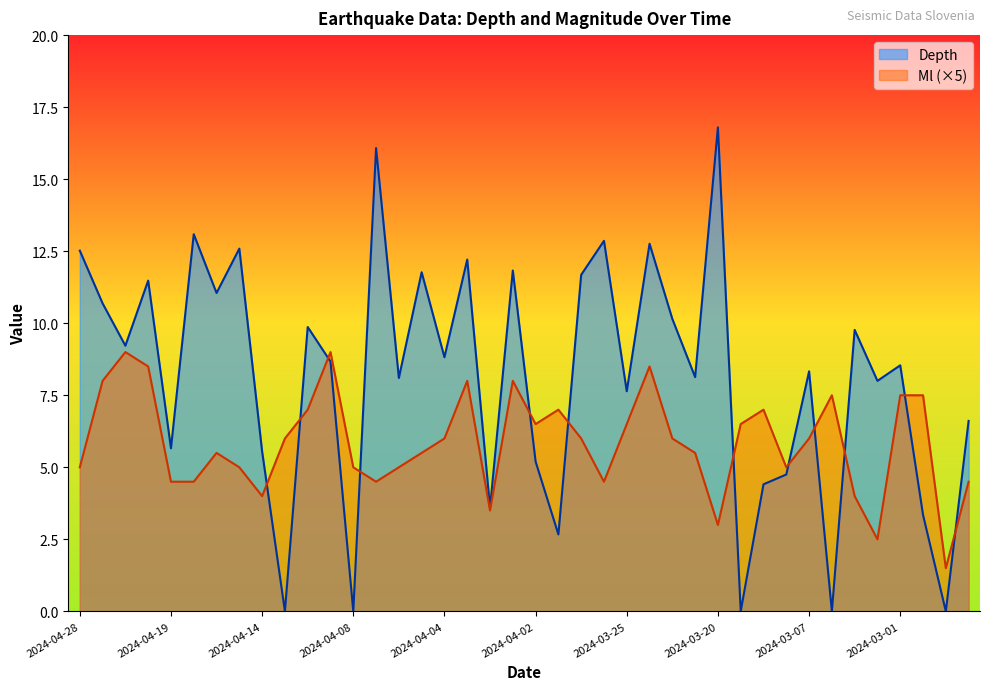

Where do Depth and Ml first cross each other?

2024-04-14 and 2024-04-11